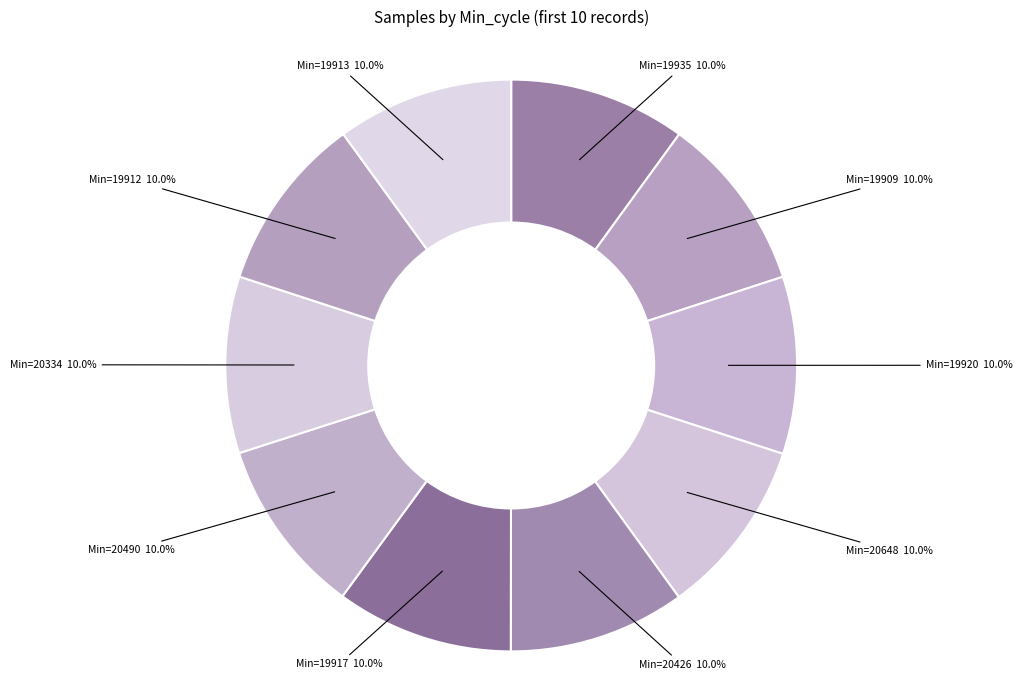

How many segments does this pie chart have?

10